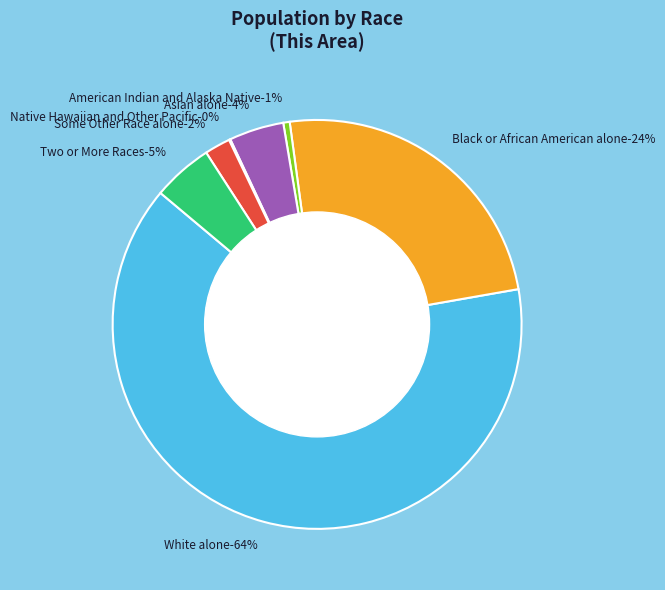

To the nearest percent, what percentage of the pie is White alone?

64%